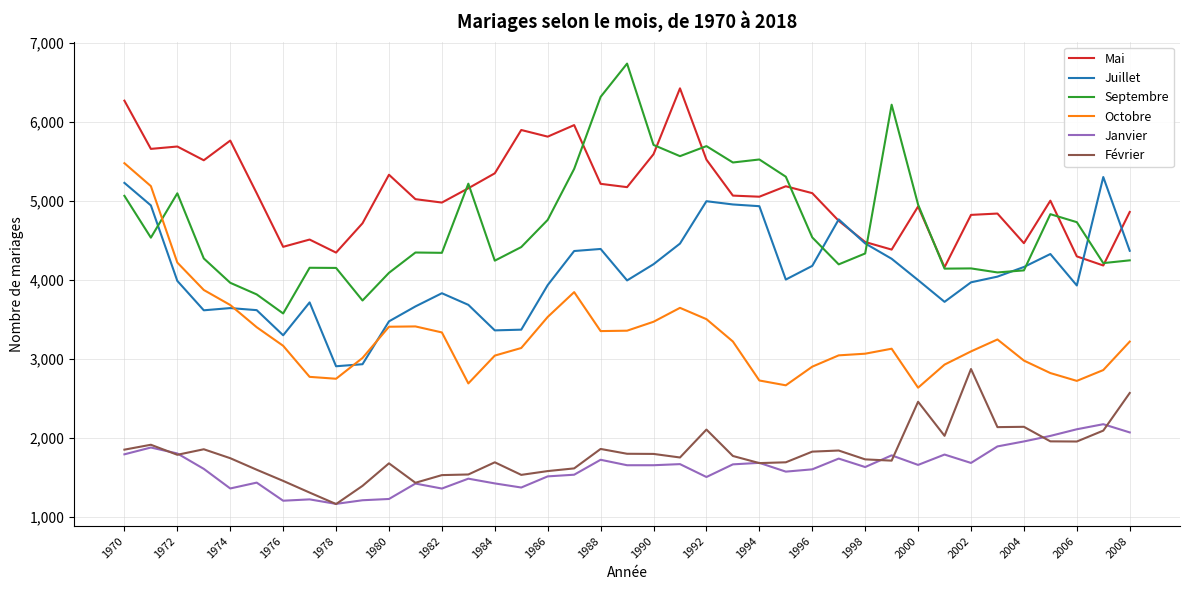

Which series has the largest total across all categories?

Mai